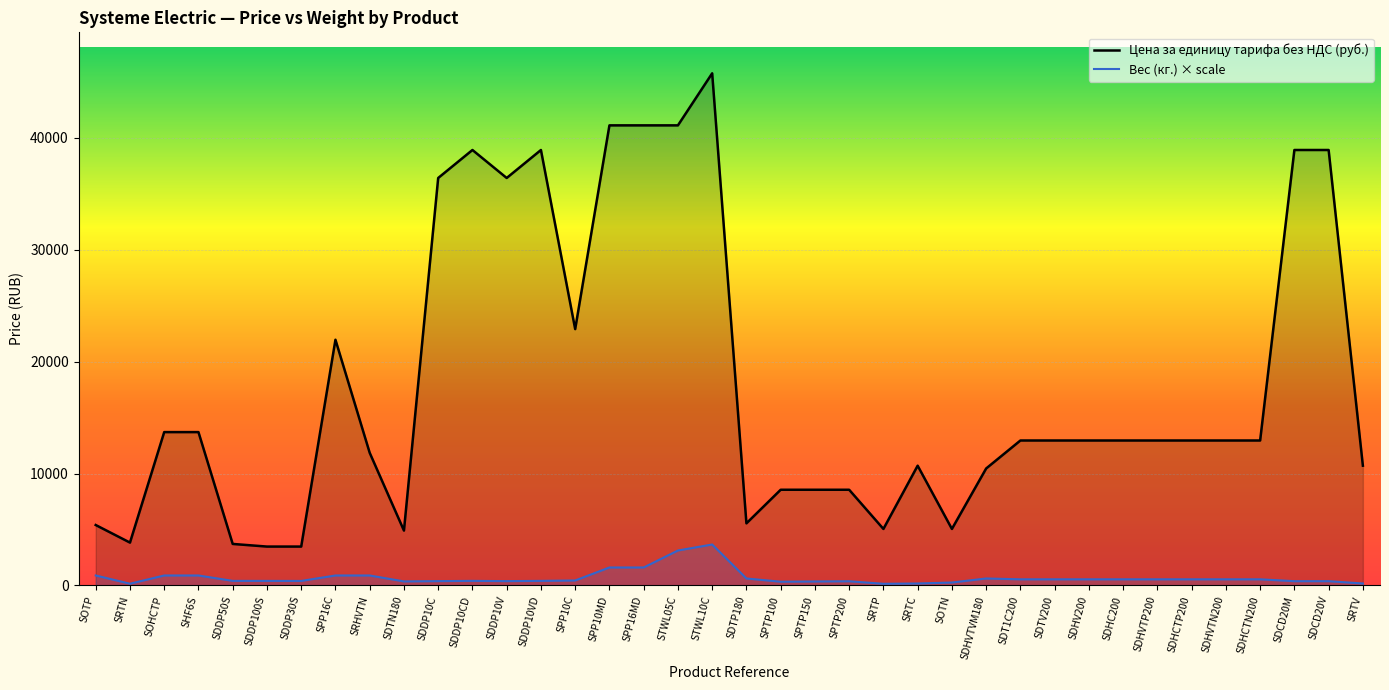

True or false: Цена за единицу тарифа без НДС (руб.) and Вес (кг.) intersect in this chart.

False